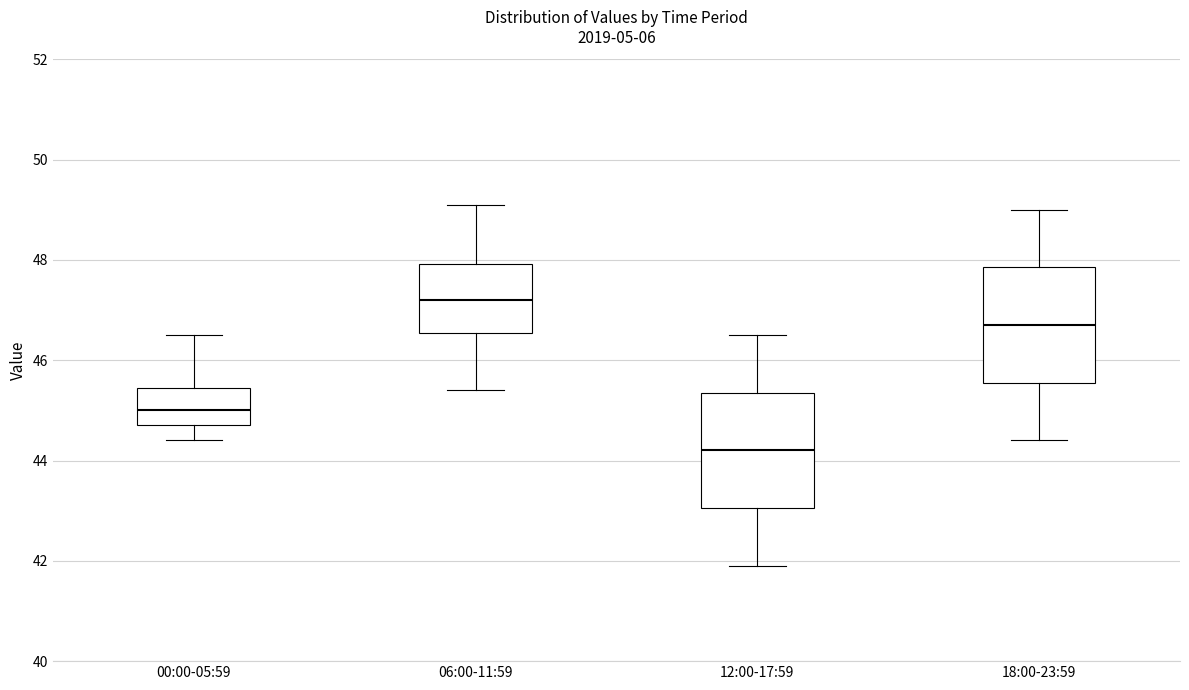

Where does the lower whisker of the box for 06:00-11:59 end on the y-axis? The values are not printed on the chart, so give them approximately, as read against the axis.

45.4